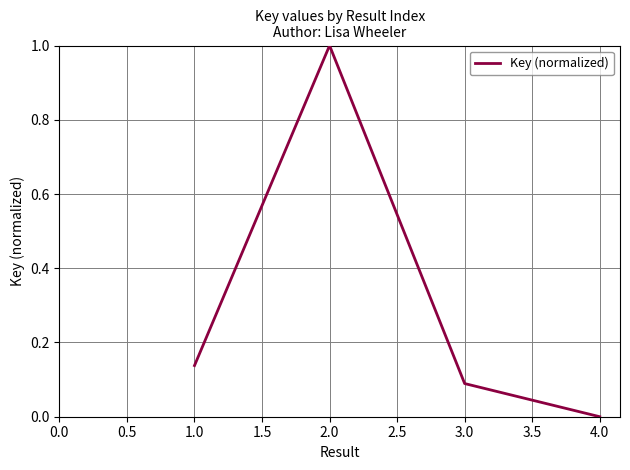

Where is the first local maximum?

2.0